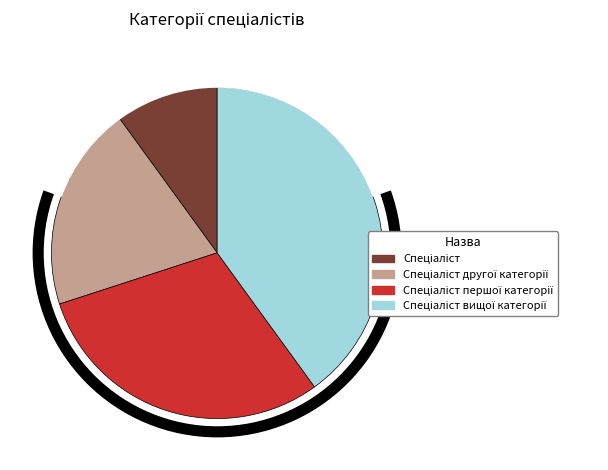

Which slice is the largest?

Спеціаліст вищої категорії